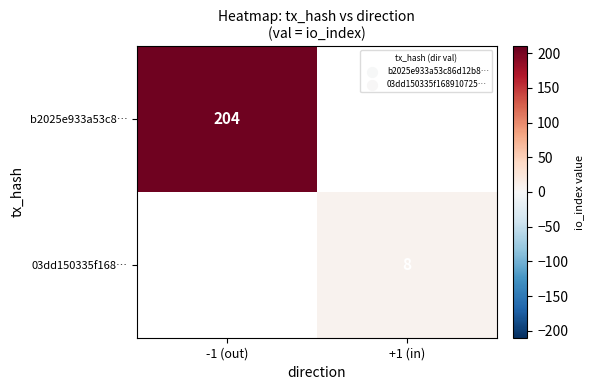

At which category does the chart reach its minimum across all series?

+1 (in)